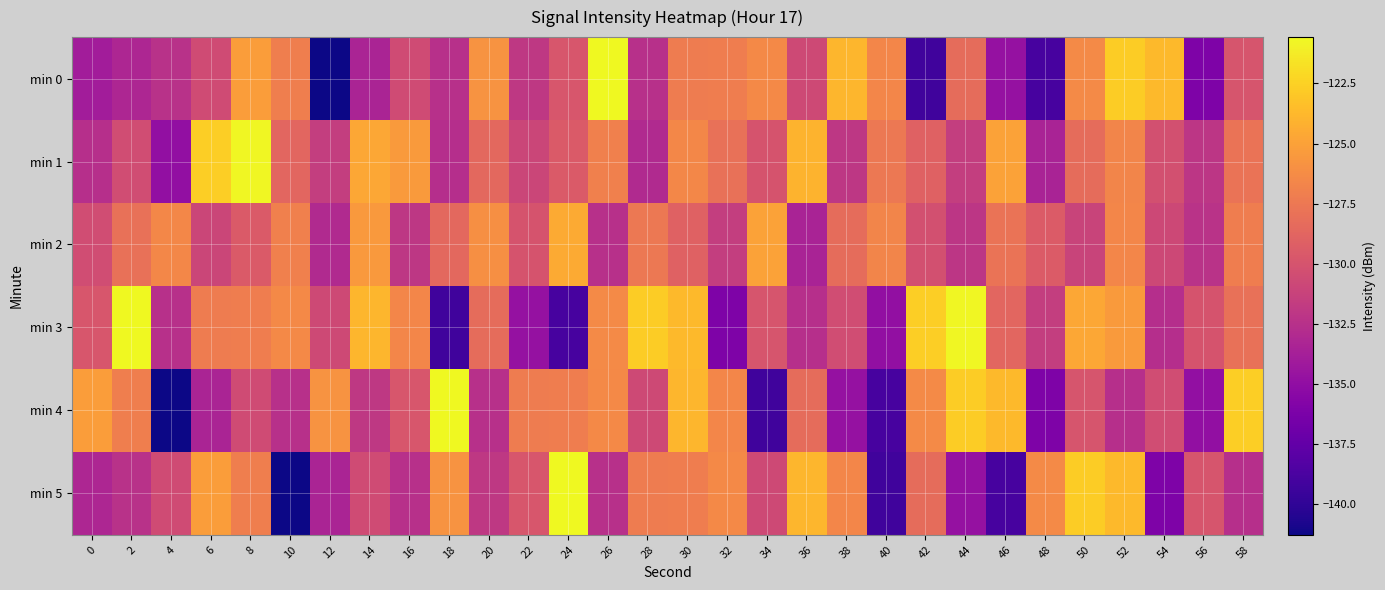

How many categories are shown in the chart?

30